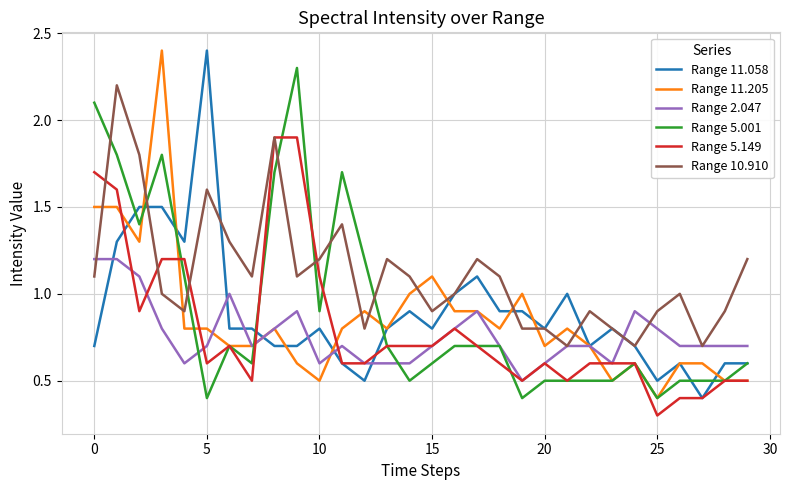

How many series are shown in this chart?

6